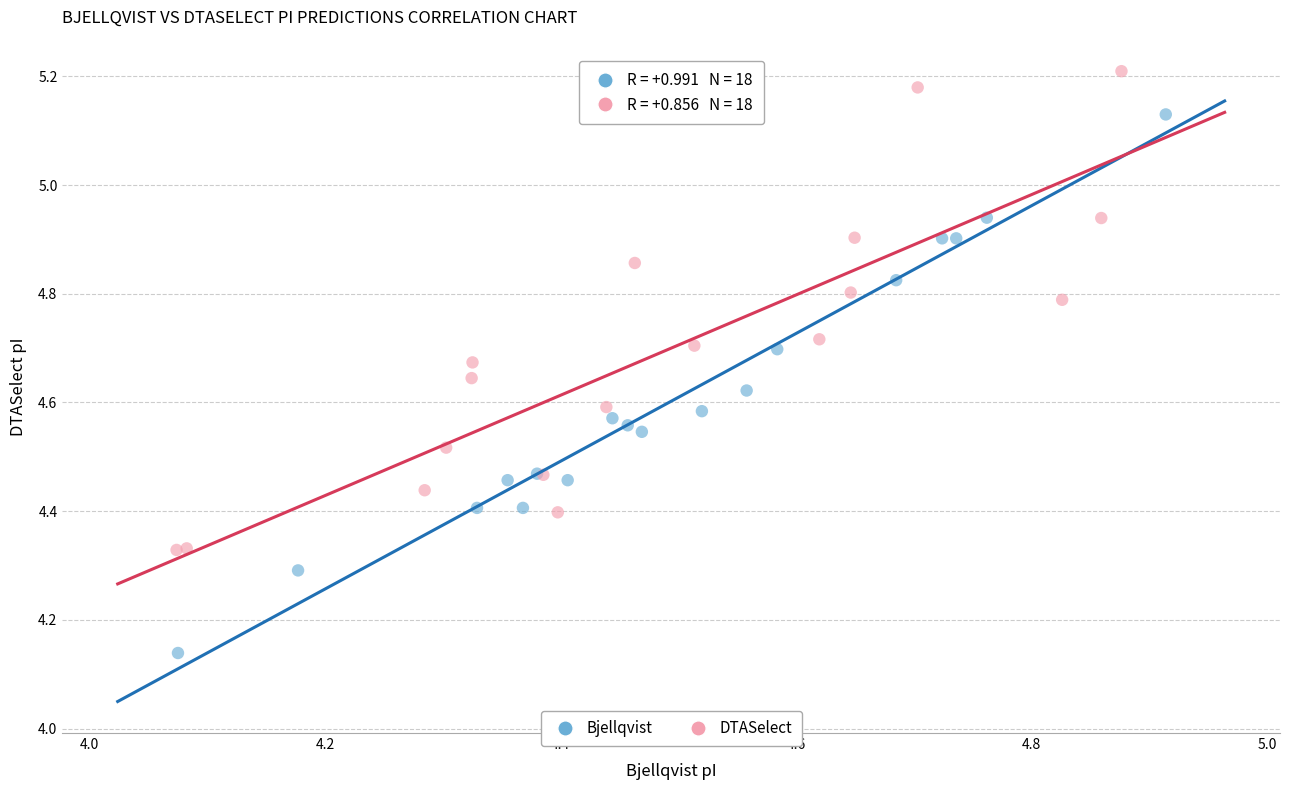

Which series contains the lowest Y value?

Bjellqvist